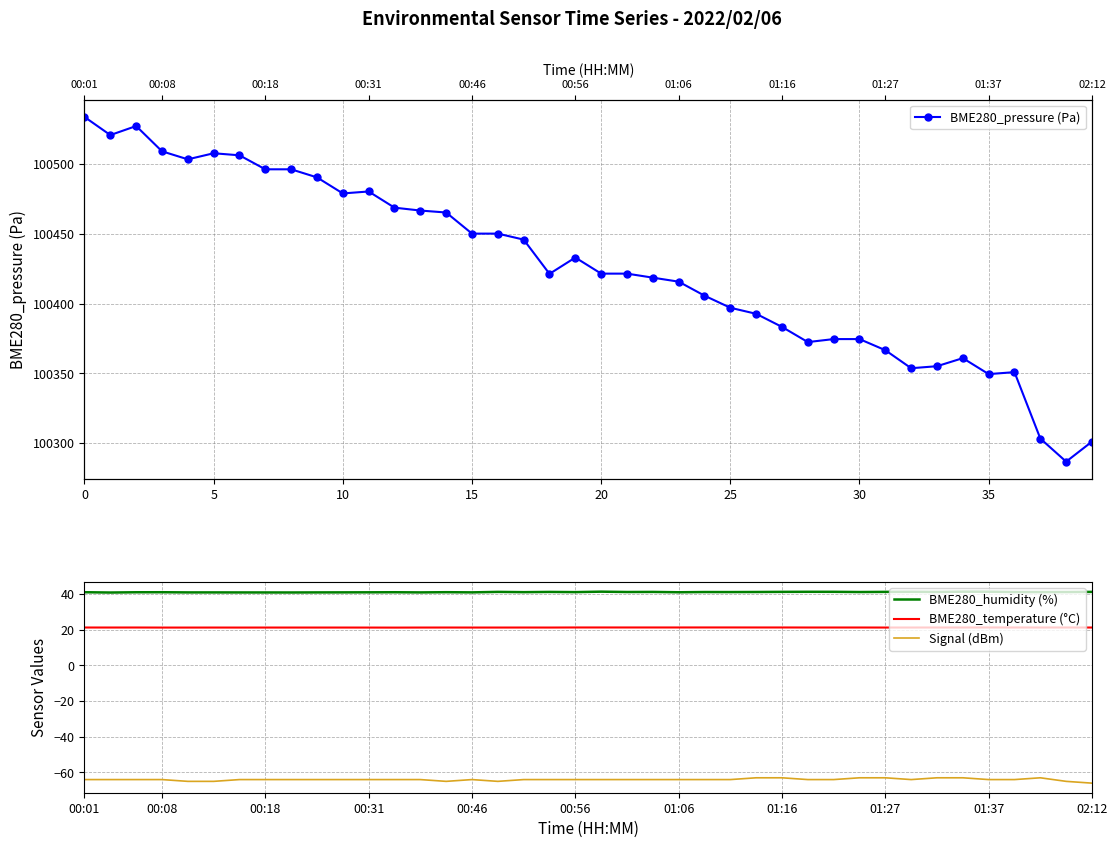

What is the highest value of the BME280_humidity (%) series?

41.3